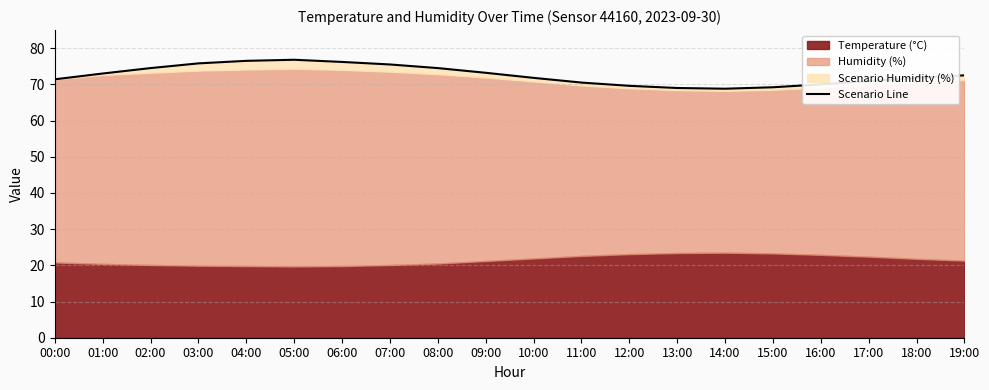

What is the maximum value shown in the chart?

76.8